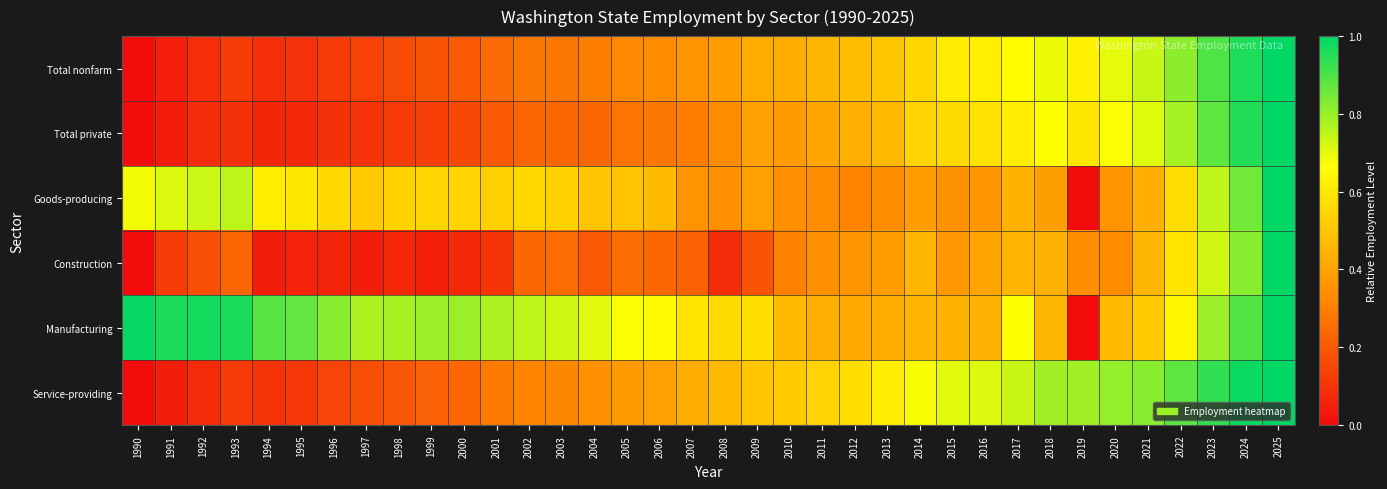

Reading left to right, extract all data points from this chart.

Total nonfarm: 1990=0.0	1991=0.0	1992=0.1	1993=0.1	1994=0.1	1995=0.1	1996=0.1	1997=0.1	1998=0.2	1999=0.2	2000=0.2	2001=0.2	2002=0.3	2003=0.3	2004=0.3	2005=0.3	2006=0.3	2007=0.4	2008=0.4	2009=0.4	2010=0.4	2011=0.5	2012=0.5	2013=0.5	2014=0.6	2015=0.6	2016=0.6	2017=0.7	2018=0.7	2019=0.6	2020=0.7	2021=0.7	2022=0.8	2023=0.9	2024=1.0	2025=1.0
Total private: 1990=0.0	1991=0.0	1992=0.1	1993=0.1	1994=0.1	1995=0.1	1996=0.1	1997=0.1	1998=0.1	1999=0.1	2000=0.2	2001=0.2	2002=0.2	2003=0.2	2004=0.2	2005=0.3	2006=0.3	2007=0.3	2008=0.3	2009=0.4	2010=0.4	2011=0.4	2012=0.4	2013=0.5	2014=0.5	2015=0.6	2016=0.6	2017=0.6	2018=0.7	2019=0.6	2020=0.7	2021=0.7	2022=0.8	2023=0.9	2024=1.0	2025=1.0
Goods-producing: 1990=0.7	1991=0.7	1992=0.7	1993=0.8	1994=0.6	1995=0.6	1996=0.6	1997=0.5	1998=0.5	1999=0.5	2000=0.5	2001=0.5	2002=0.6	2003=0.5	2004=0.5	2005=0.5	2006=0.5	2007=0.4	2008=0.3	2009=0.4	2010=0.3	2011=0.3	2012=0.3	2013=0.3	2014=0.4	2015=0.4	2016=0.4	2017=0.4	2018=0.4	2019=0.0	2020=0.4	2021=0.4	2022=0.6	2023=0.7	2024=0.9	2025=1.0
Construction: 1990=0.0	1991=0.1	1992=0.2	1993=0.2	1994=0.0	1995=0.1	1996=0.1	1997=0.0	1998=0.1	1999=0.1	2000=0.1	2001=0.1	2002=0.2	2003=0.3	2004=0.2	2005=0.3	2006=0.2	2007=0.2	2008=0.1	2009=0.2	2010=0.3	2011=0.3	2012=0.4	2013=0.4	2014=0.5	2015=0.4	2016=0.4	2017=0.5	2018=0.4	2019=0.3	2020=0.3	2021=0.5	2022=0.6	2023=0.7	2024=0.8	2025=1.0
Manufacturing: 1990=1.0	1991=1.0	1992=1.0	1993=1.0	1994=0.9	1995=0.9	1996=0.8	1997=0.8	1998=0.8	1999=0.8	2000=0.8	2001=0.8	2002=0.8	2003=0.7	2004=0.7	2005=0.7	2006=0.7	2007=0.6	2008=0.6	2009=0.6	2010=0.5	2011=0.4	2012=0.4	2013=0.4	2014=0.5	2015=0.4	2016=0.4	2017=0.7	2018=0.5	2019=0.0	2020=0.5	2021=0.5	2022=0.6	2023=0.8	2024=0.9	2025=1.0
Service-providing: 1990=0.0	1991=0.0	1992=0.1	1993=0.1	1994=0.1	1995=0.1	1996=0.1	1997=0.2	1998=0.2	1999=0.2	2000=0.2	2001=0.3	2002=0.3	2003=0.3	2004=0.3	2005=0.4	2006=0.4	2007=0.4	2008=0.5	2009=0.5	2010=0.5	2011=0.5	2012=0.6	2013=0.6	2014=0.7	2015=0.7	2016=0.7	2017=0.7	2018=0.8	2019=0.8	2020=0.8	2021=0.8	2022=0.9	2023=0.9	2024=1.0	2025=1.0